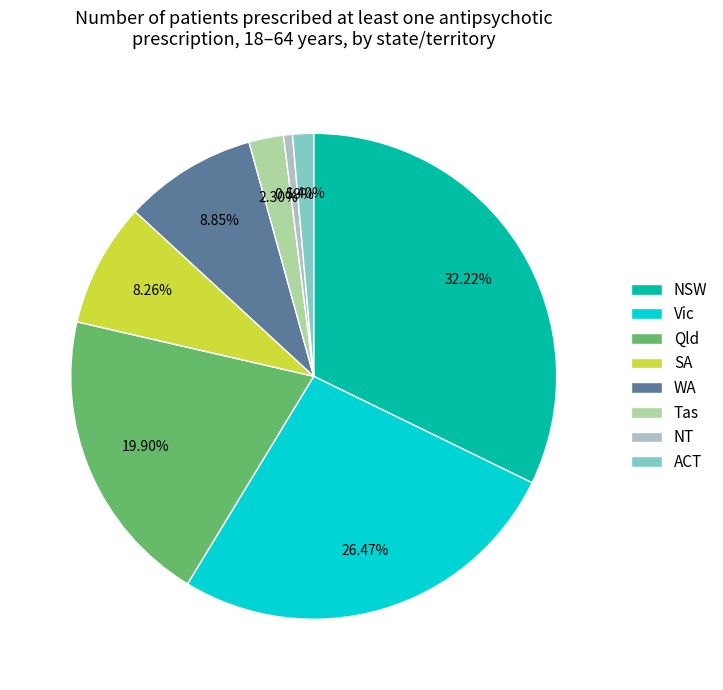

Combined, what portion of the pie is Vic and ACT?

27.9%